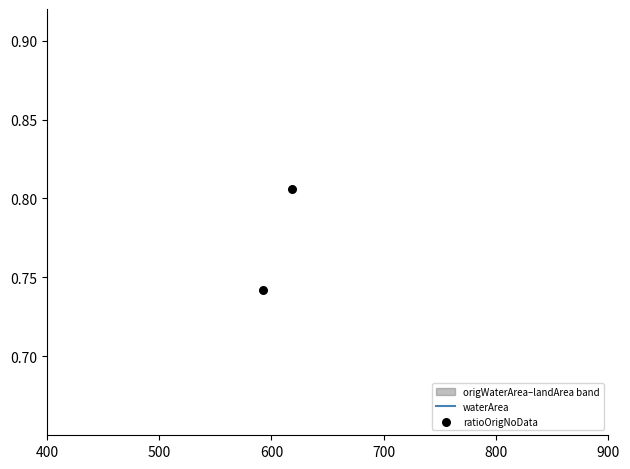

Which series has the widest spread of Y values?

ratioOrigNoData